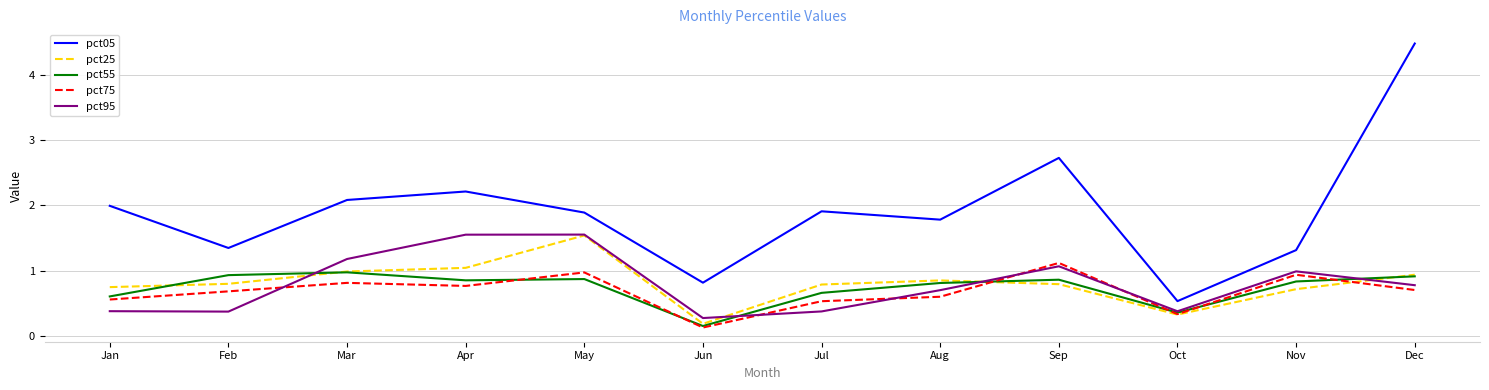

At which label is pct95 closest to 0?

Jun